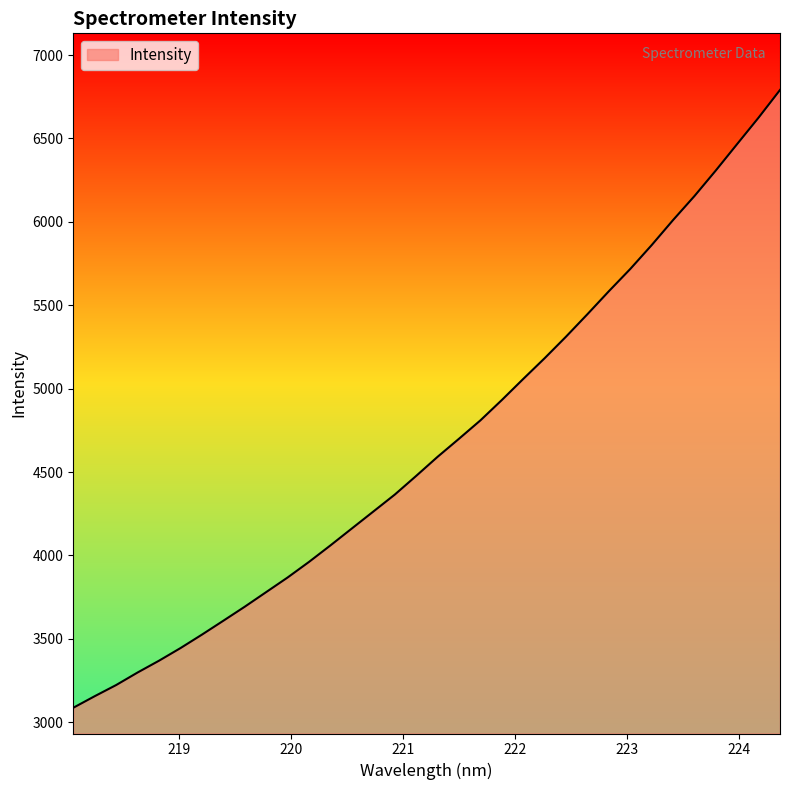

What is the minimum value shown in the chart?

3086.8